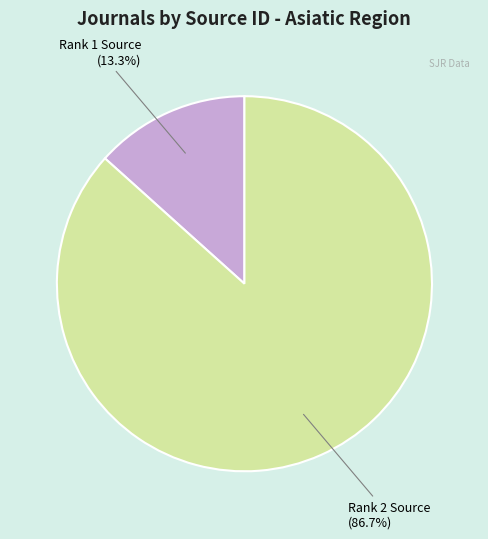

Count the number of slices in the pie.

2